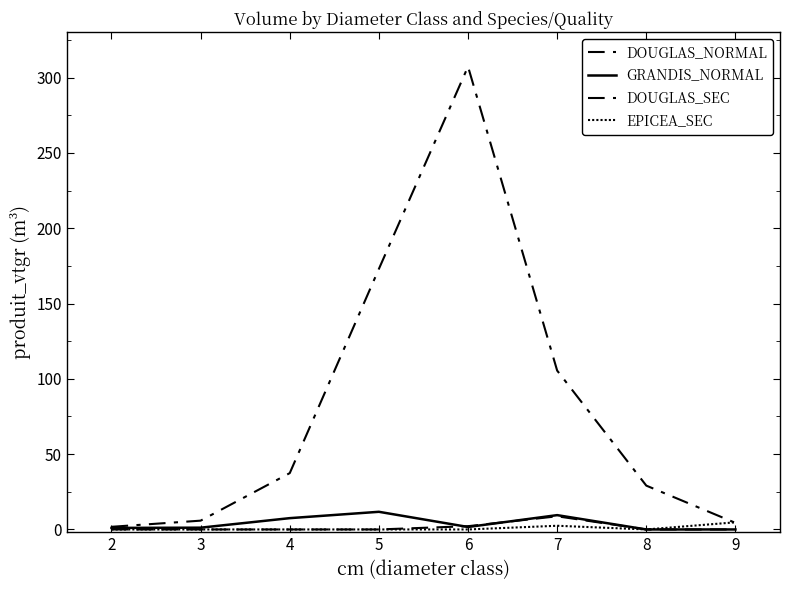

Reading left to right, list all the values displayed in this chart.

DOUGLAS_NORMAL: 2=1.8	3=5.8	4=37.4	5=173.0	6=307.3	7=105.5	8=29.1	9=4.4
GRANDIS_NORMAL: 2=1.0	3=1.2	4=7.5	5=11.7	6=1.6	7=9.5	8=0.0	9=0.0
DOUGLAS_SEC: 2=0.0	3=0.0	4=0.0	5=0.0	6=2.2	7=8.7	8=0.0	9=0.0
EPICEA_SEC: 2=0.0	3=0.0	4=0.0	5=0.0	6=0.0	7=2.5	8=0.0	9=4.8